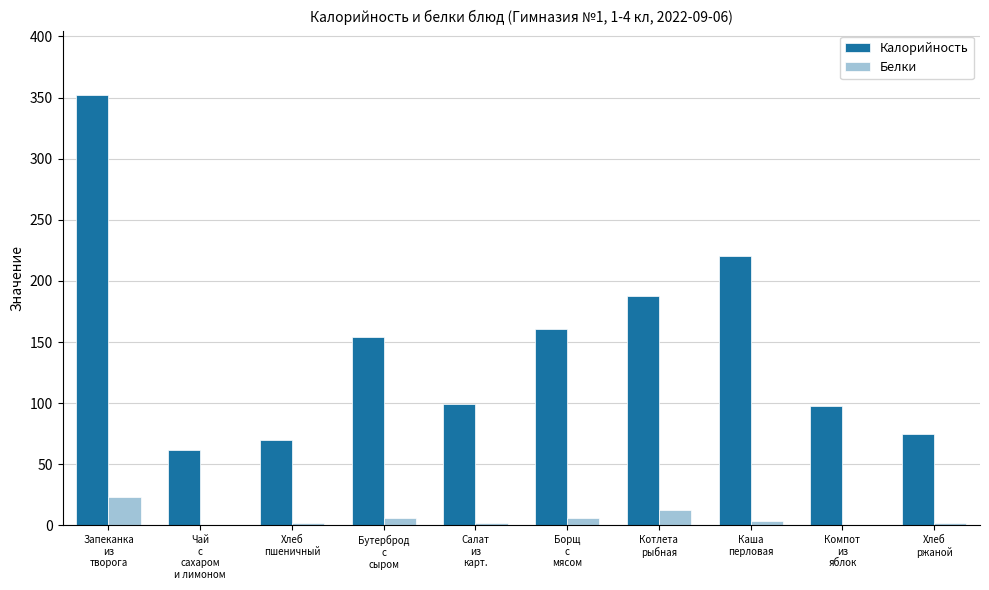

What is the maximum value shown in the chart?

352.0